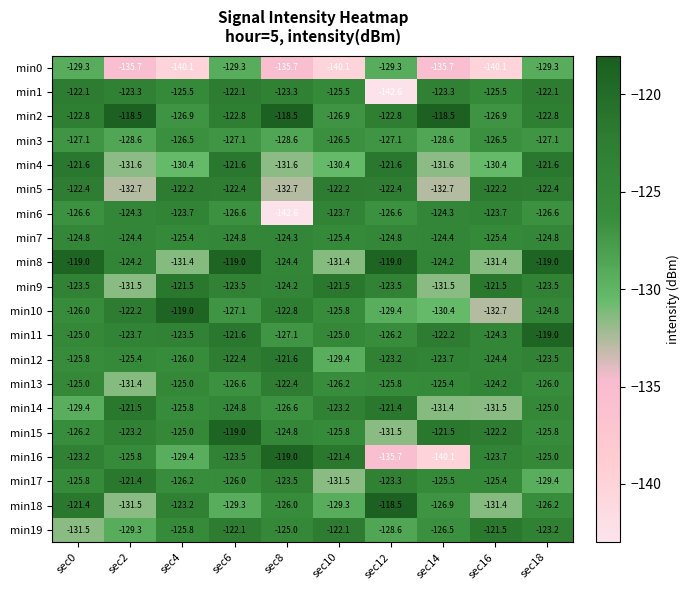

Which series has the largest total across all categories?

min2